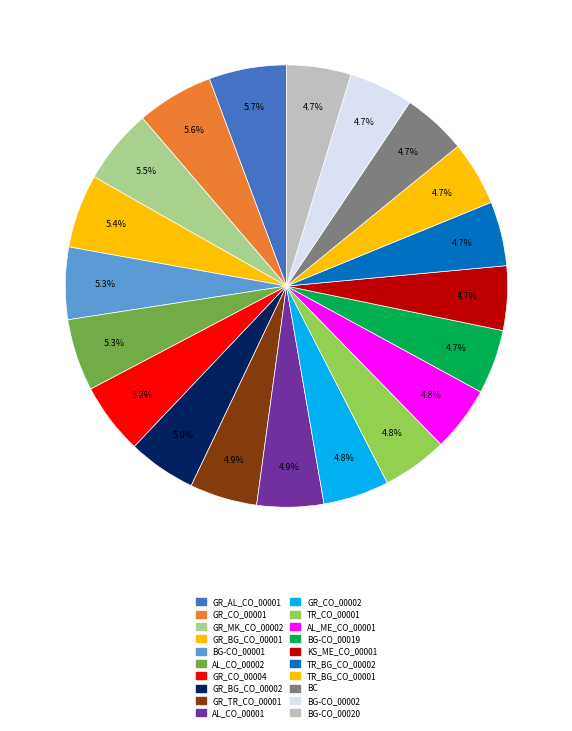

How many segments does this pie chart have?

20